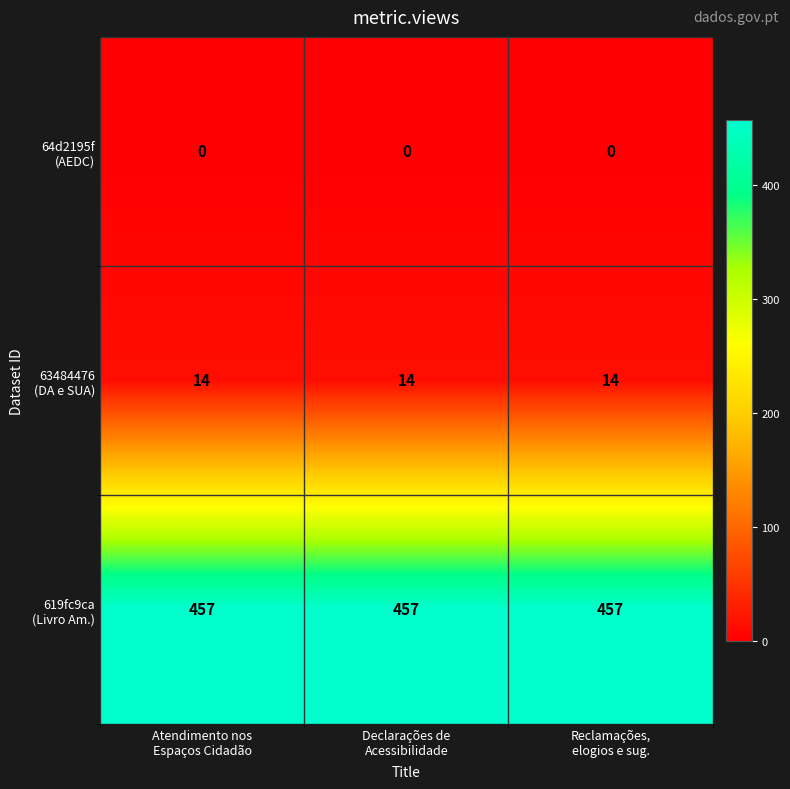

What is the greatest value displayed?

457